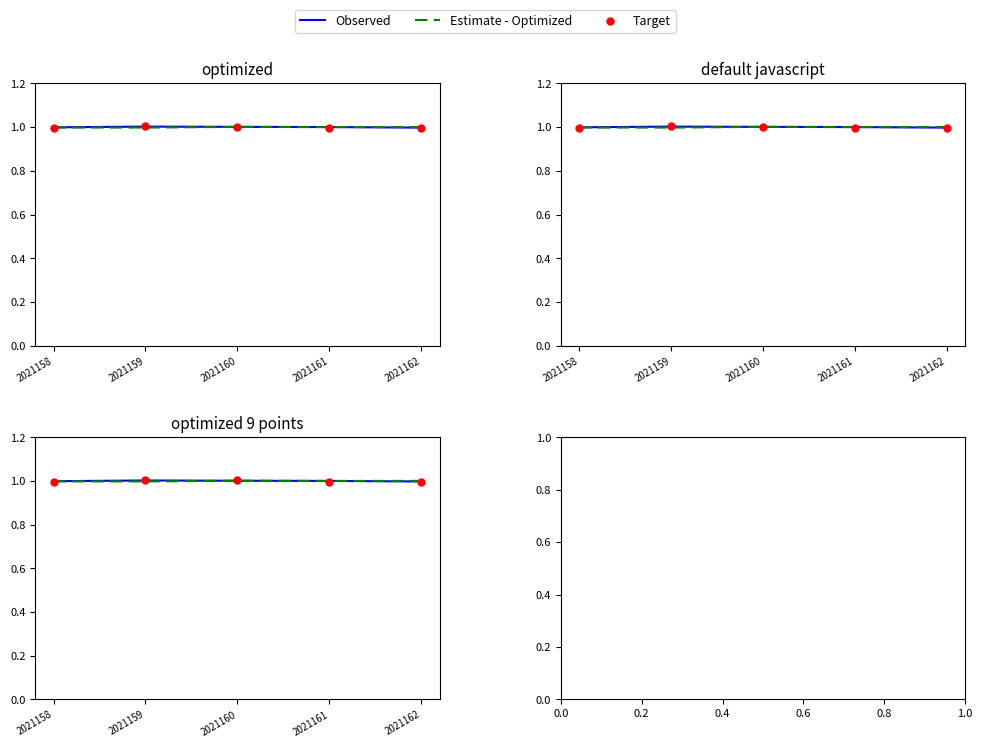

Which series reaches the minimum Y coordinate?

Target